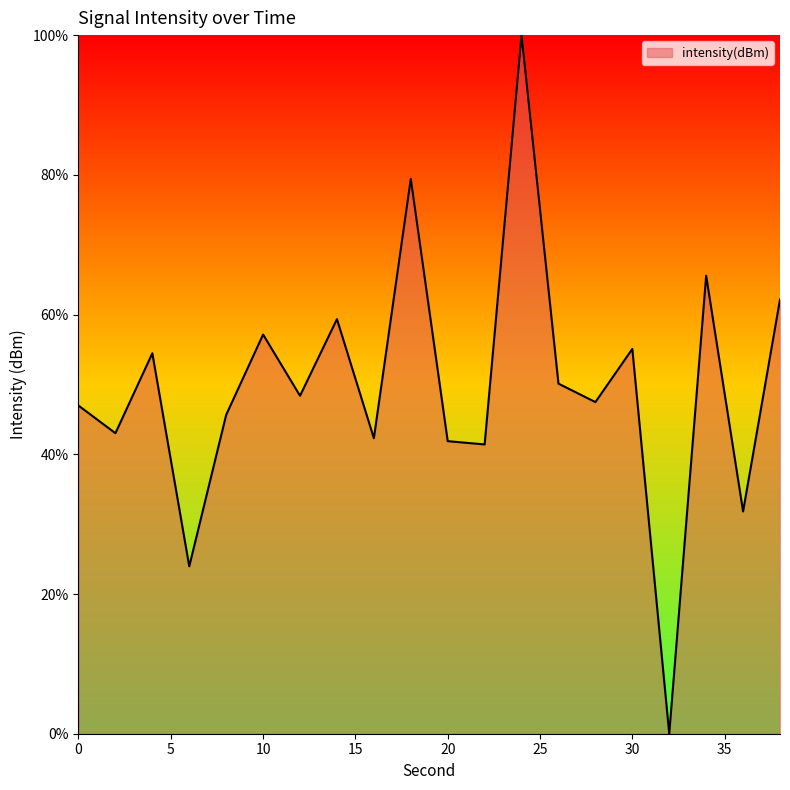

What is the maximum value shown in the chart?

100.0